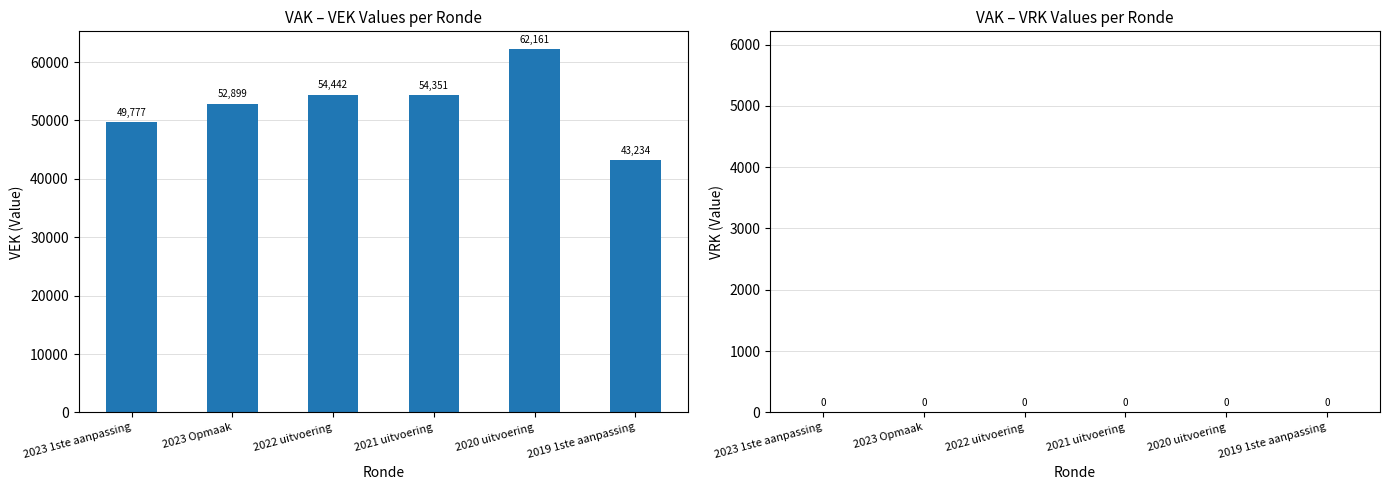

Is it true that the value at 2023 Opmaak is 88779?

False